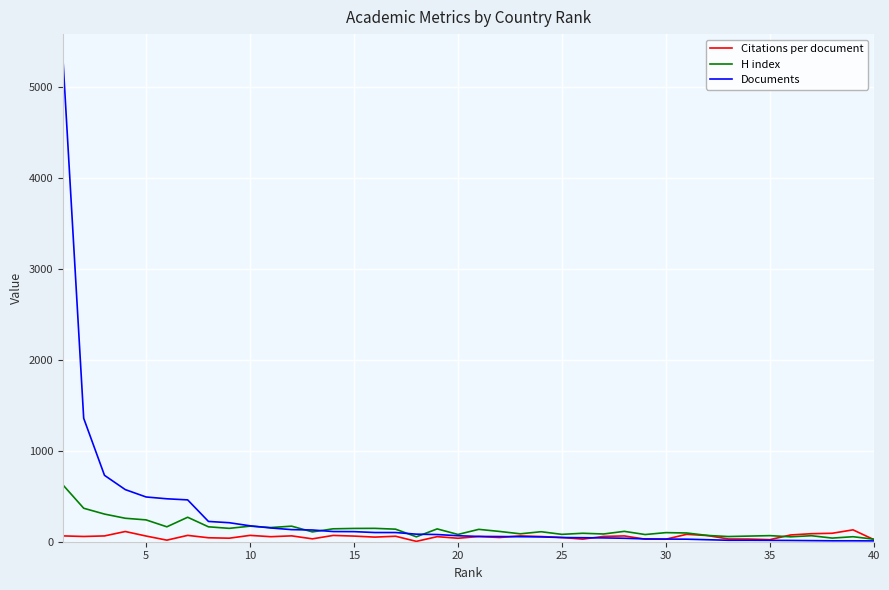

What is the maximum value shown in the chart?

5315.0